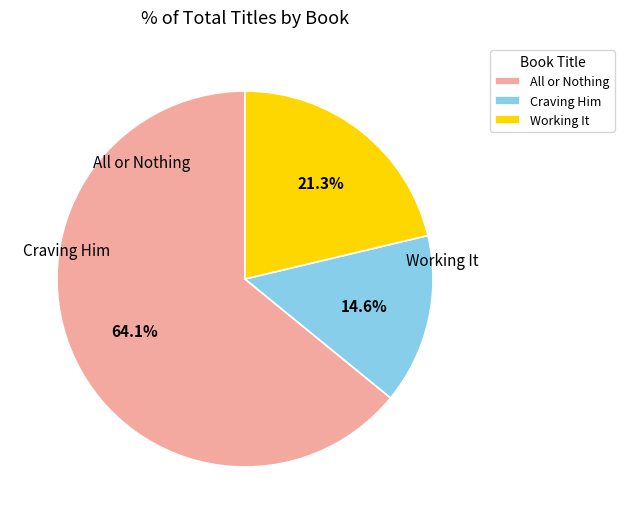

How many segments does this pie chart have?

3